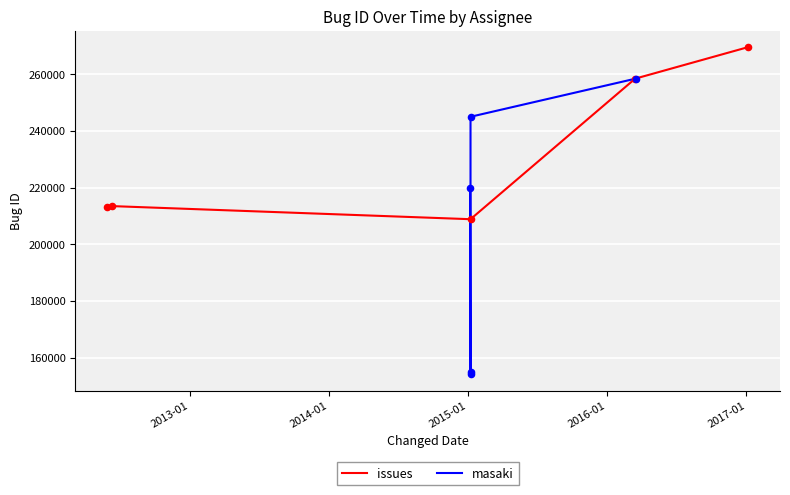

What is the total value across all series at 2016-01?

527878